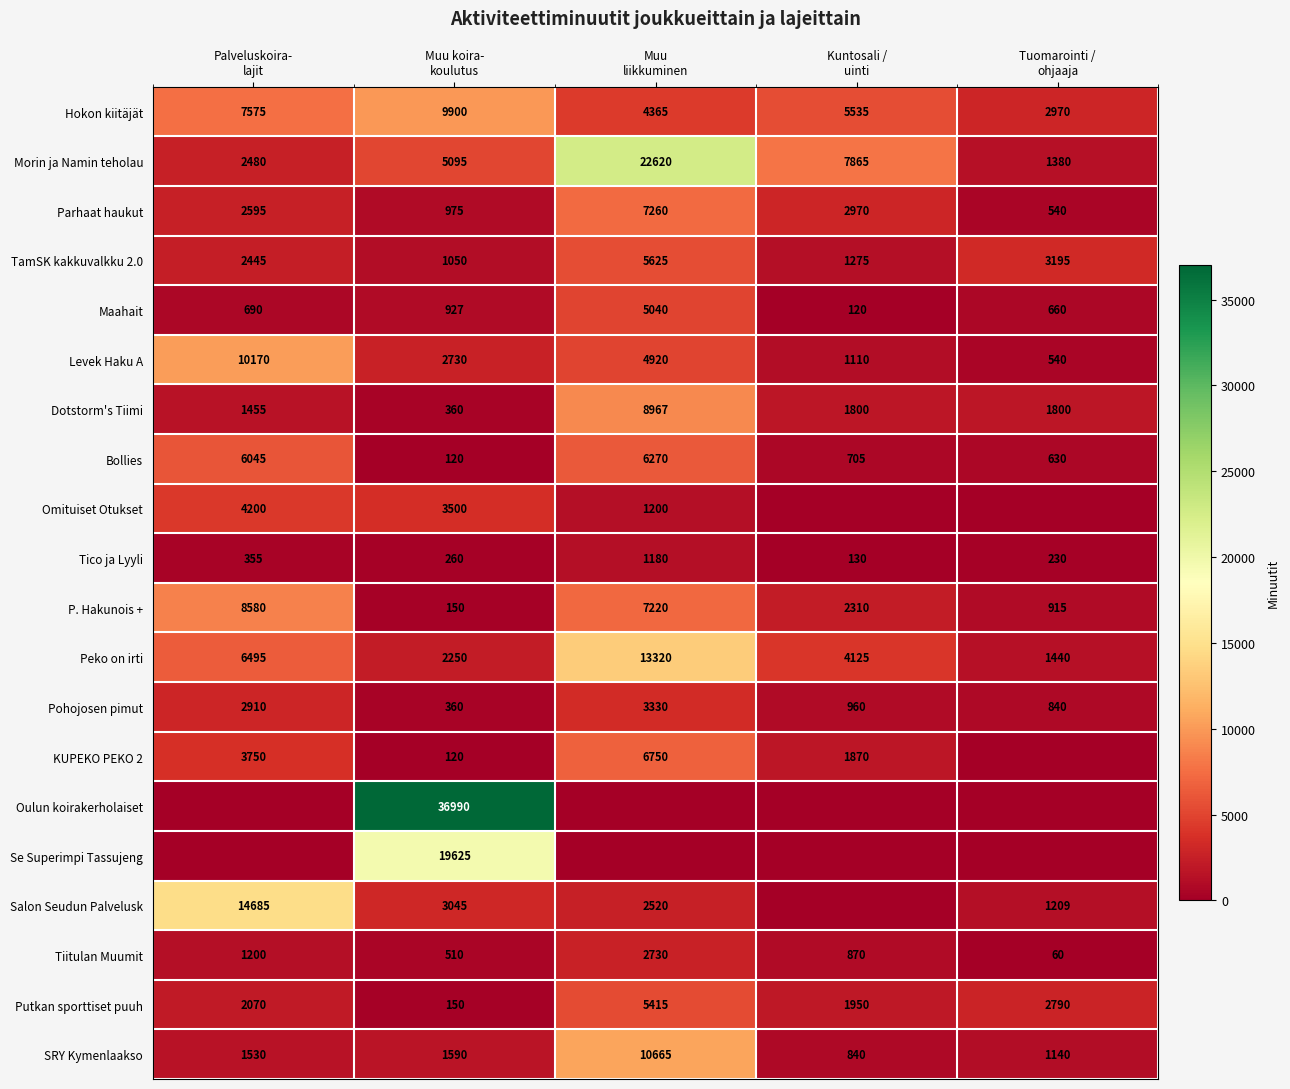

How many values in the Maahait series are below 690?

2